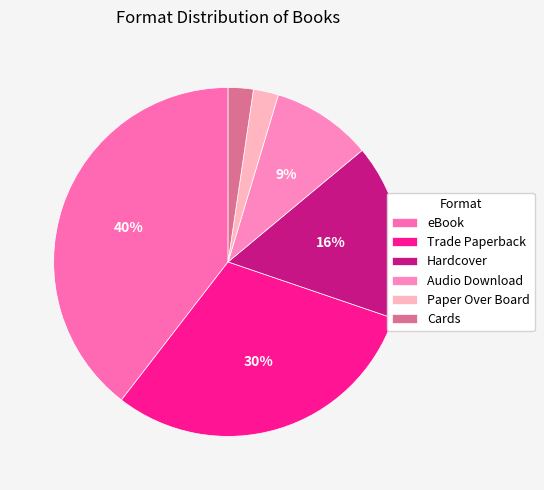

What is the total percentage of Trade Paperback and Audio Download?

39.5%